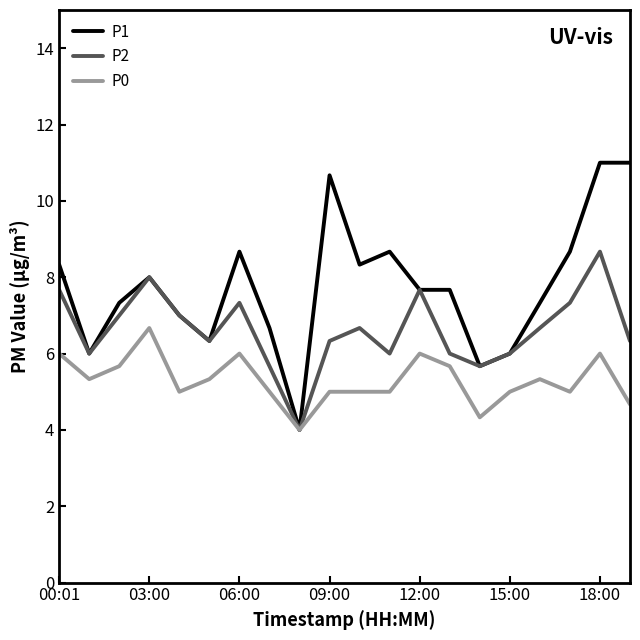

List the series in order of their overall mean, highest first.

P1, P2, P0